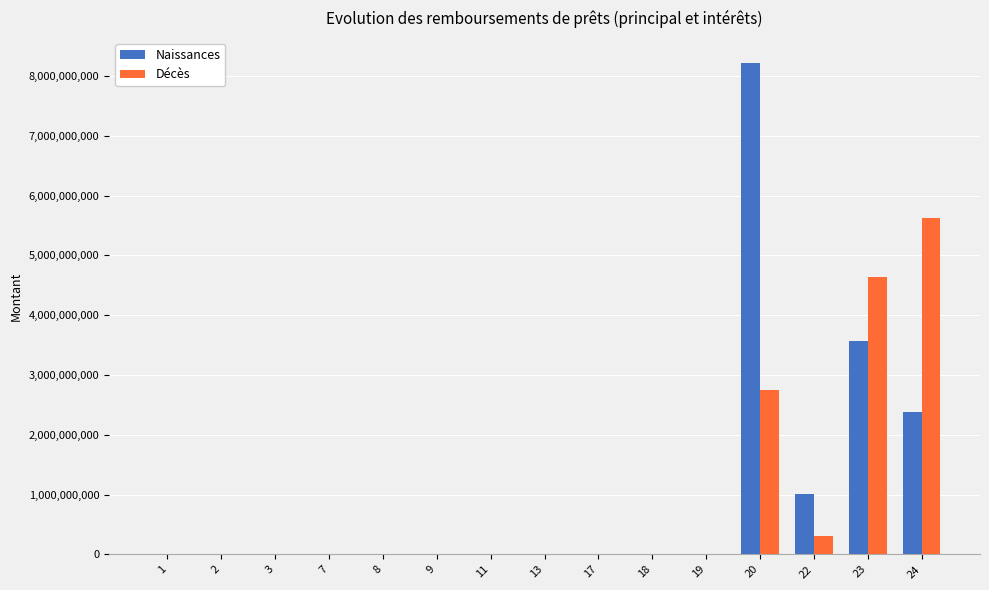

The value of Naissances at 23 is 3561904762. True or false?

True